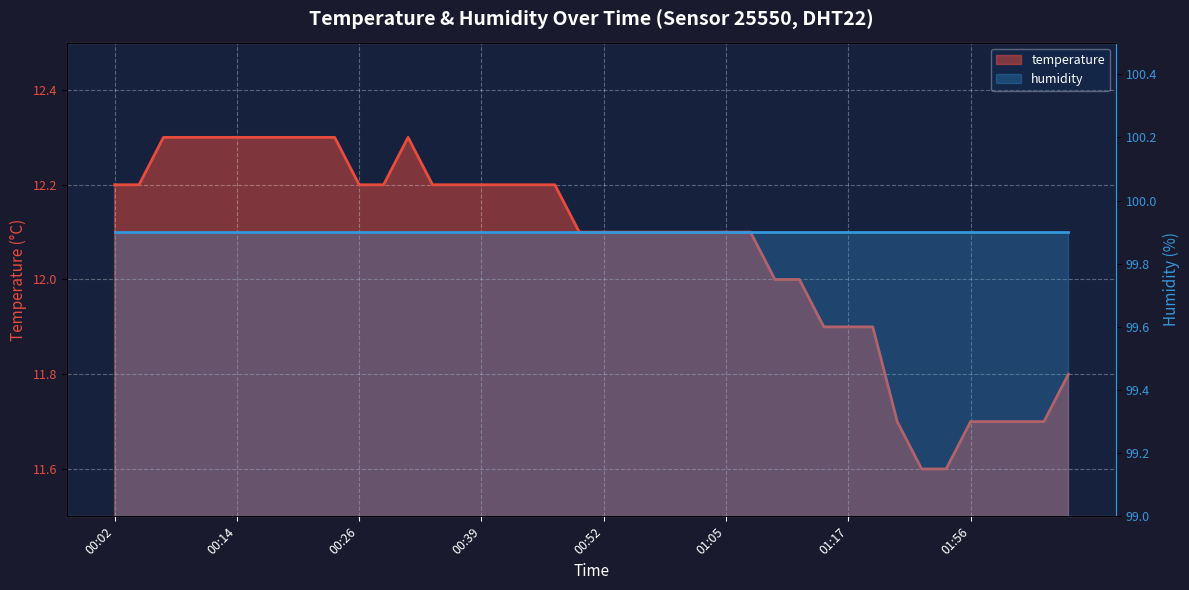

The chart shows a value of 11.7 at 01:37. True or false?

True